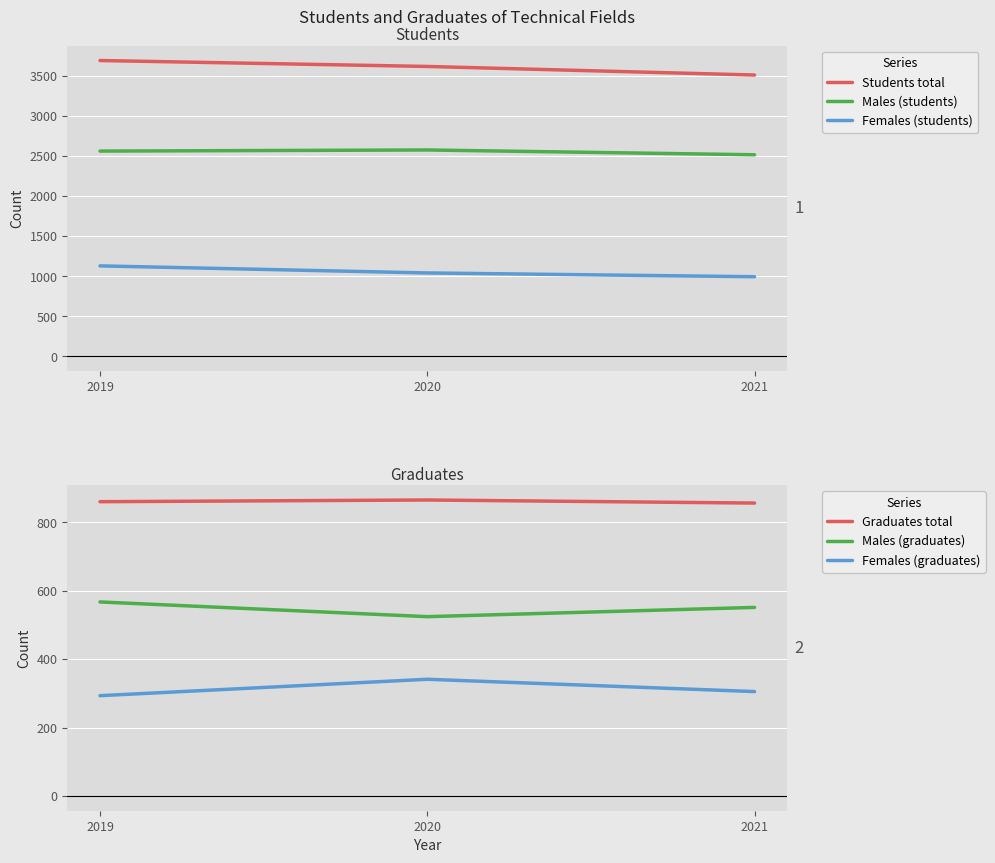

The Females (students) series shows 503 at 2019. True or false?

False